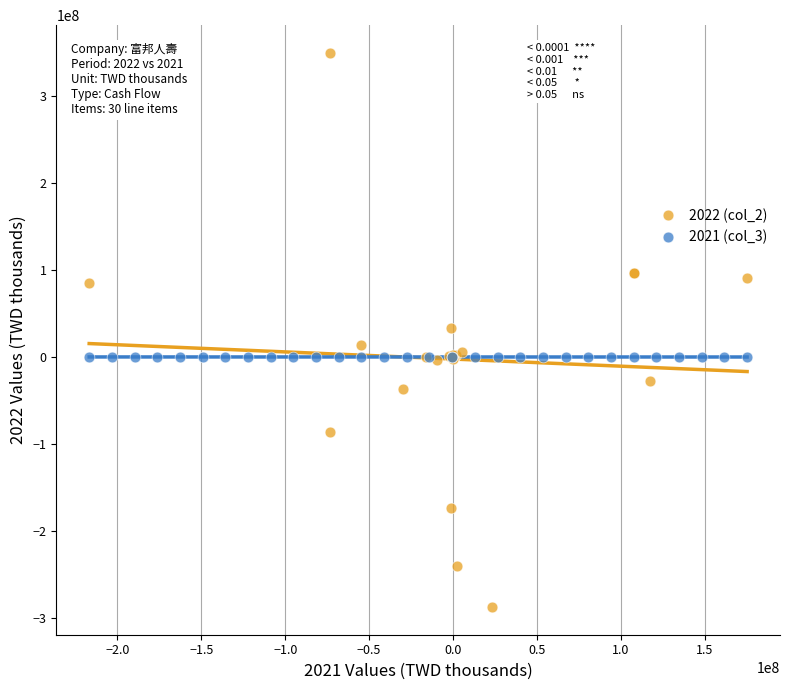

Which series reaches the maximum Y coordinate?

2022 (col_2)